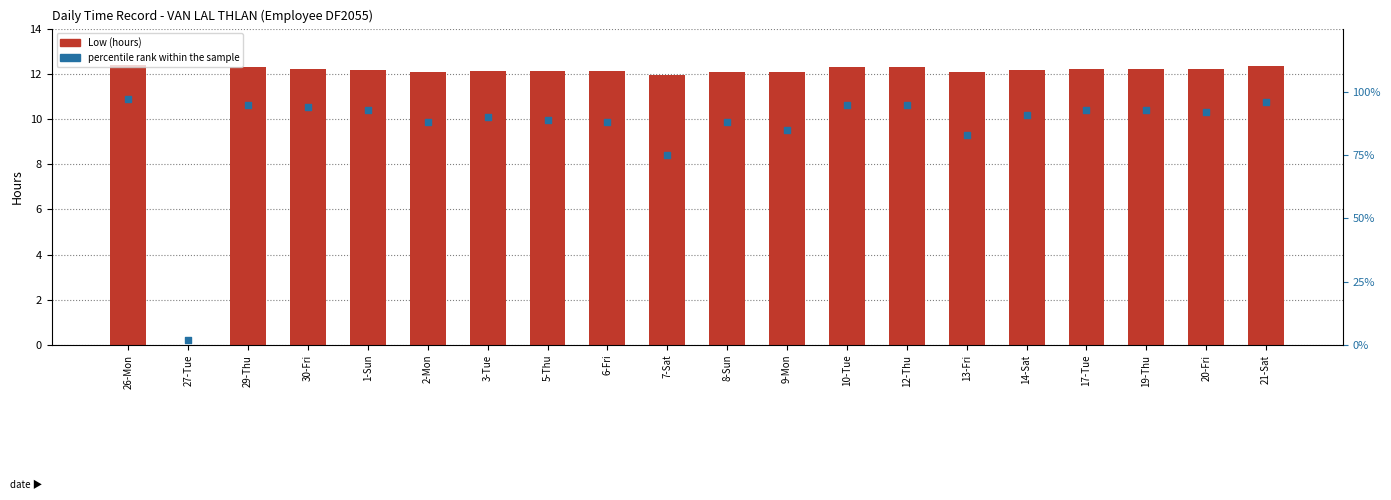

Is the value of Low (hours) at 7-Sat greater than the value of percentile rank within the sample at 6-Fri?

No